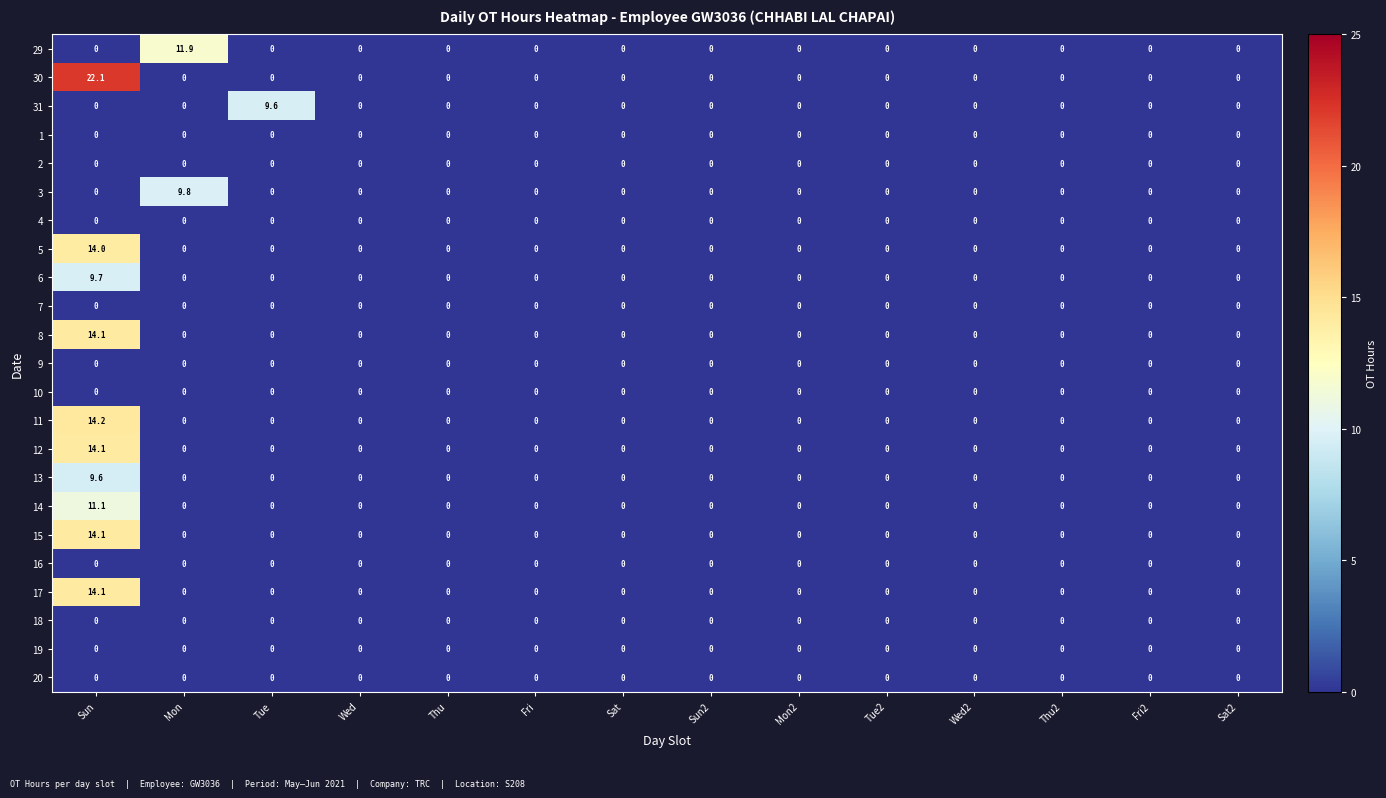

At how many categories does at least one series exceed 15?

1